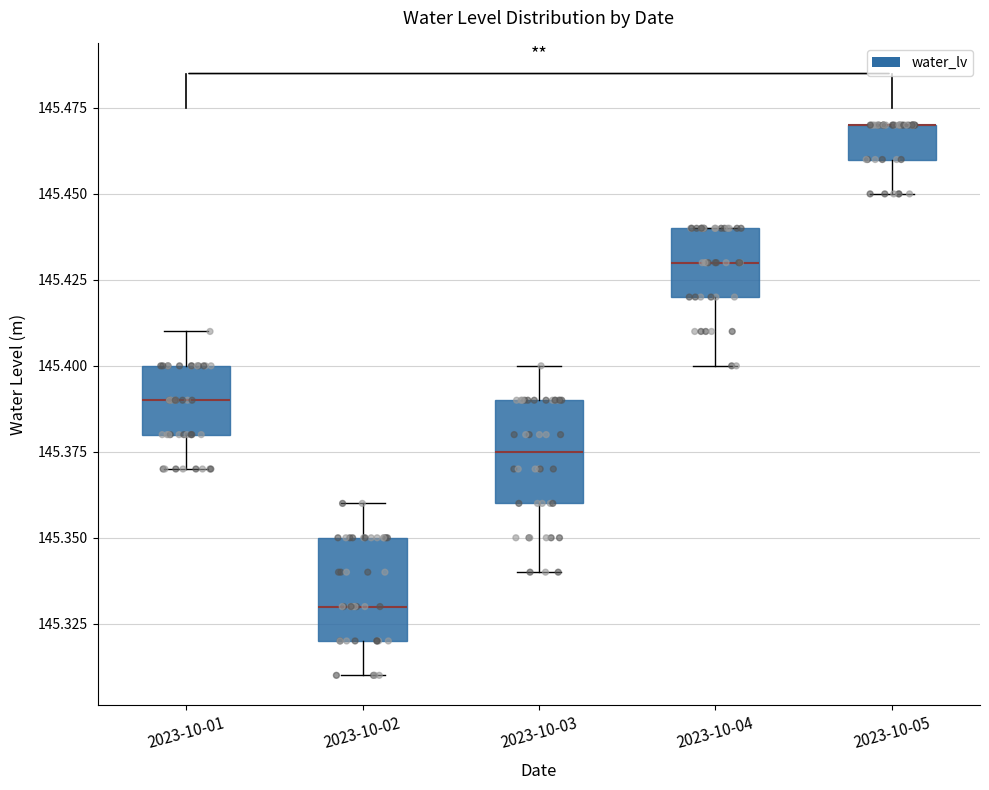

Reading left to right, transcribe this box plot: for each box, give where its median line is, the range the box spans, and where its two whiskers end, as read against the y-axis. The values are not printed on the chart, so give them approximately, as read against the axis.

2023-10-01: median 145.390, box 145.380 to 145.400, whiskers 145.370 to 145.410
2023-10-02: median 145.330, box 145.320 to 145.350, whiskers 145.310 to 145.360
2023-10-03: median 145.375, box 145.360 to 145.390, whiskers 145.340 to 145.400
2023-10-04: median 145.430, box 145.420 to 145.440, whiskers 145.400 to 145.440
2023-10-05: median 145.470 (drawn on the box's upper edge), box 145.460 to 145.470, whiskers 145.450 to 145.470